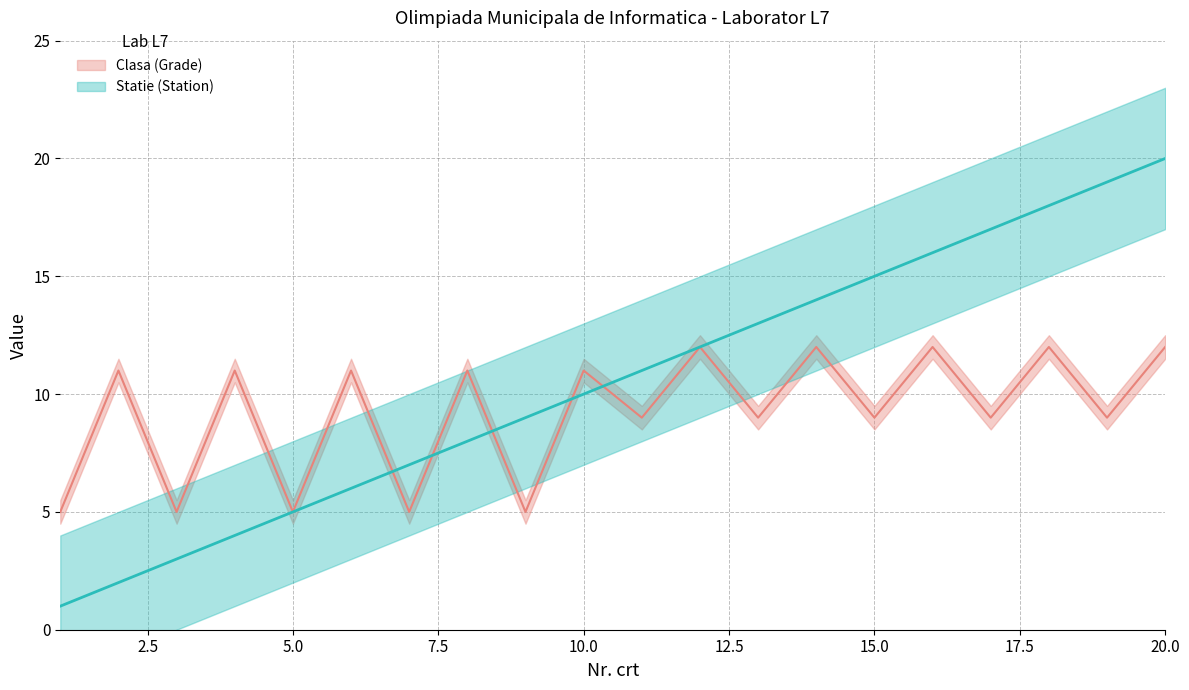

Which series has the largest total across all categories?

Statie (Station)